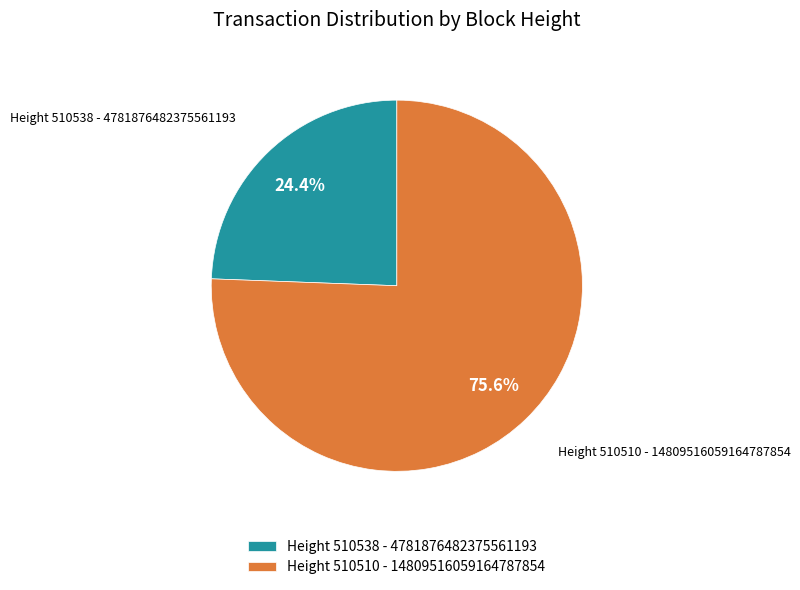

To the nearest percent, what portion does Height 510538 represent?

24%